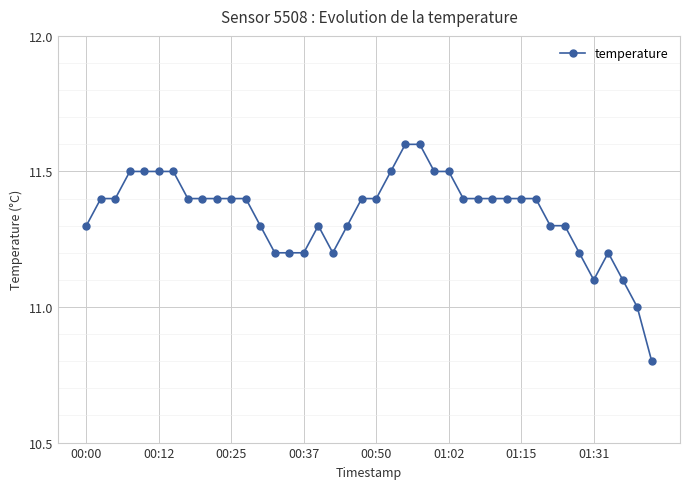

What is the difference between the maximum and minimum values?

0.8